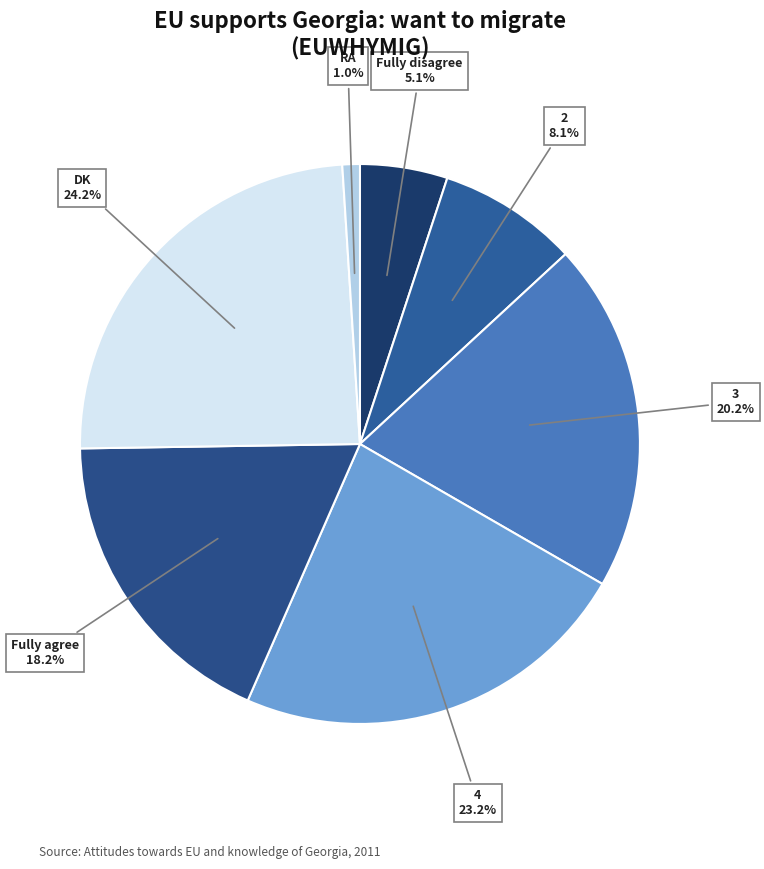

Does any single category account for the majority?

No